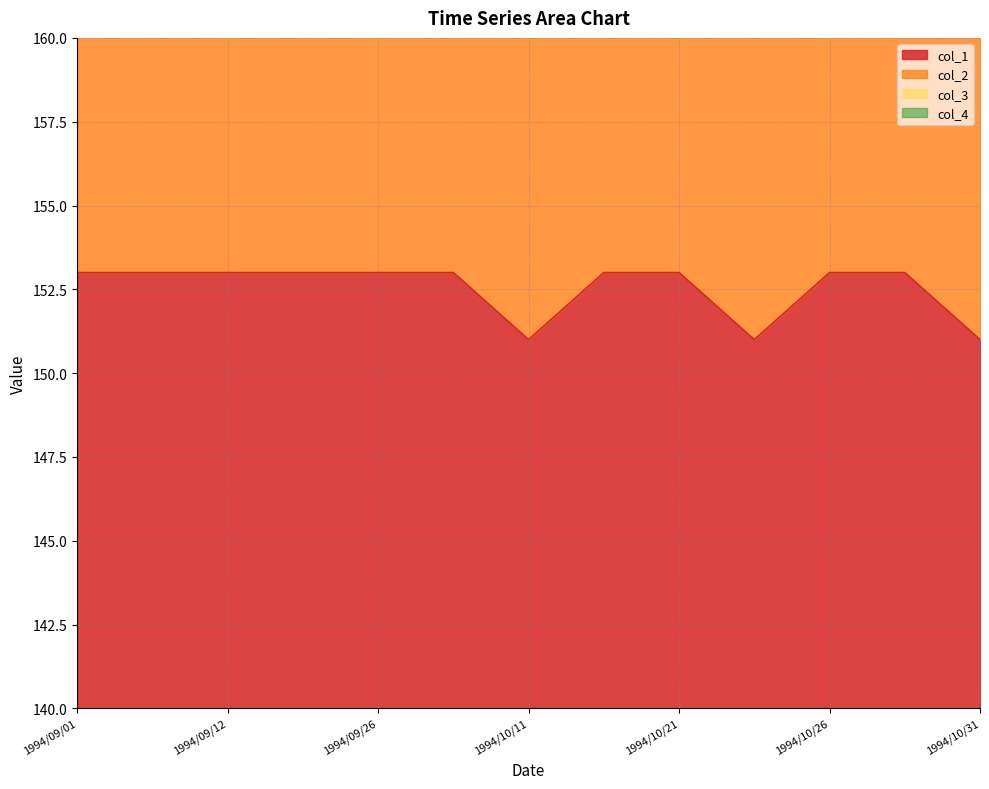

How many lines are shown in the chart?

4